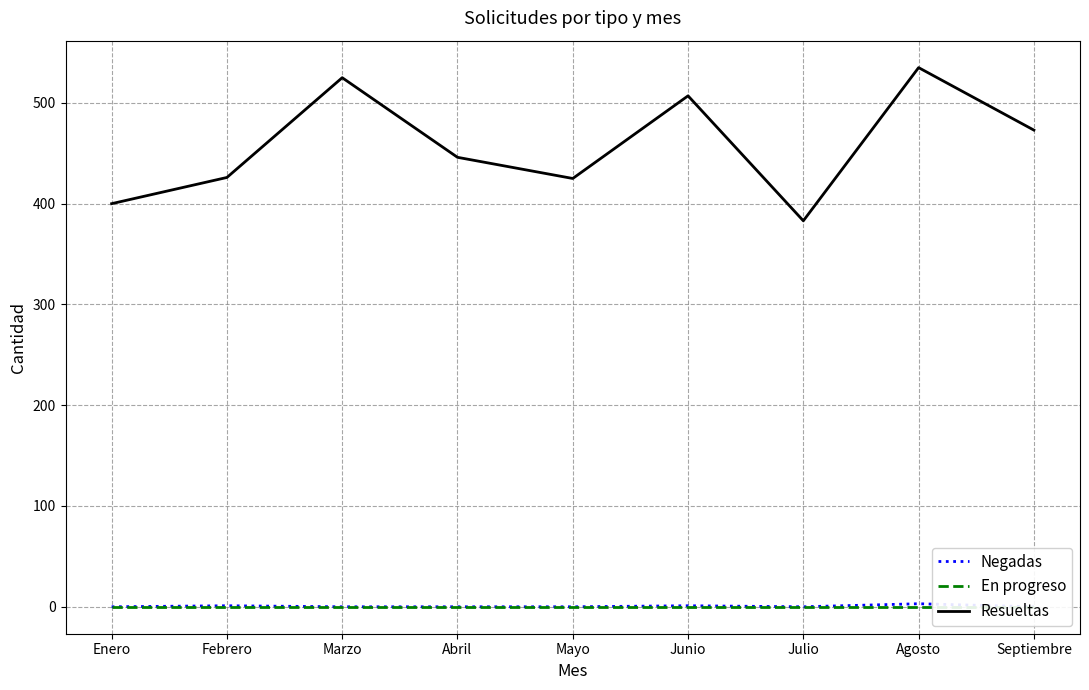

True or false: En progreso and Negadas intersect in this chart.

False